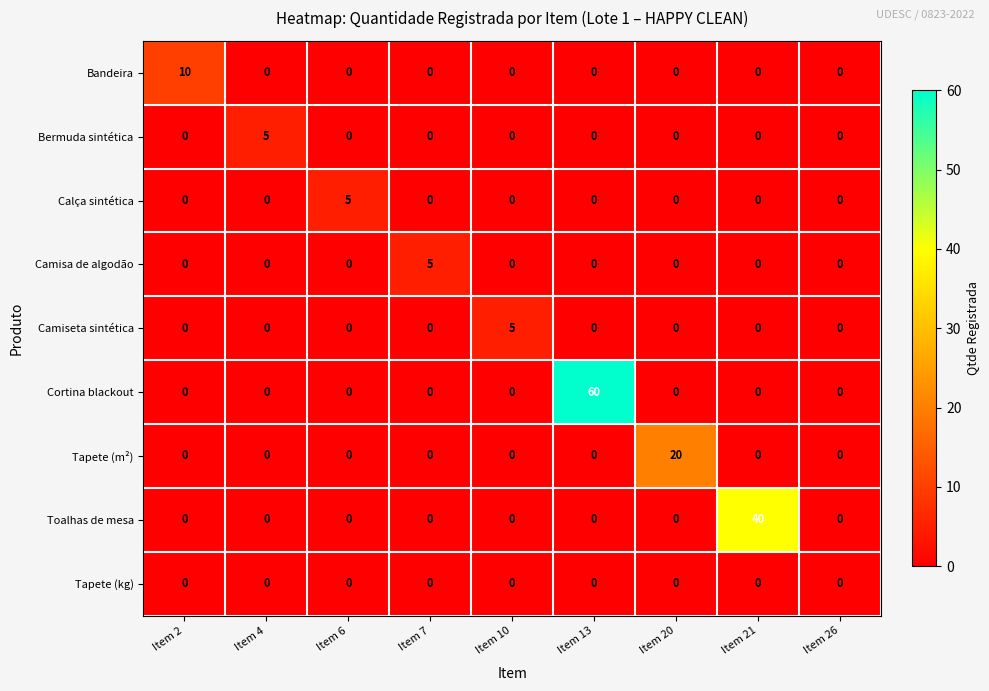

What is the maximum value shown in the chart?

60